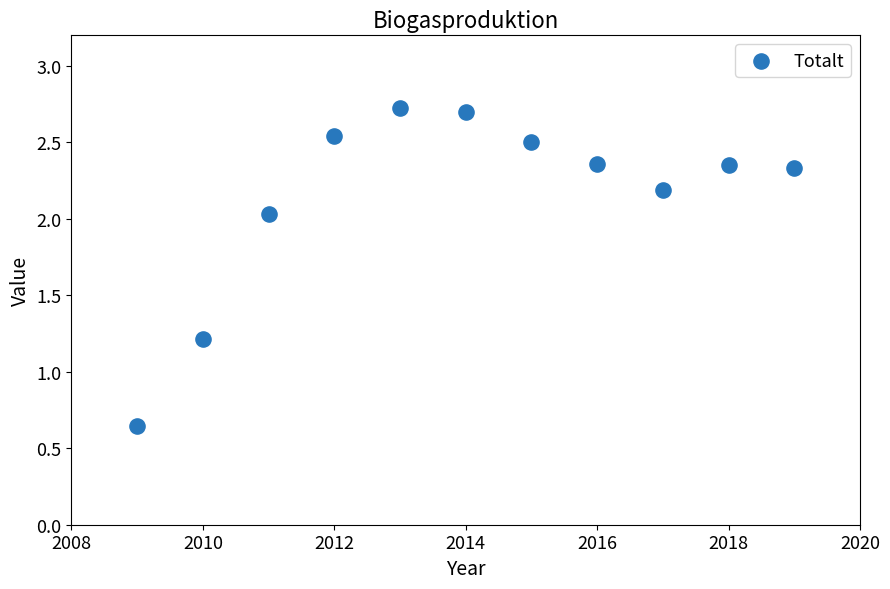

What is the range of Y values (max minus min)?

2.1